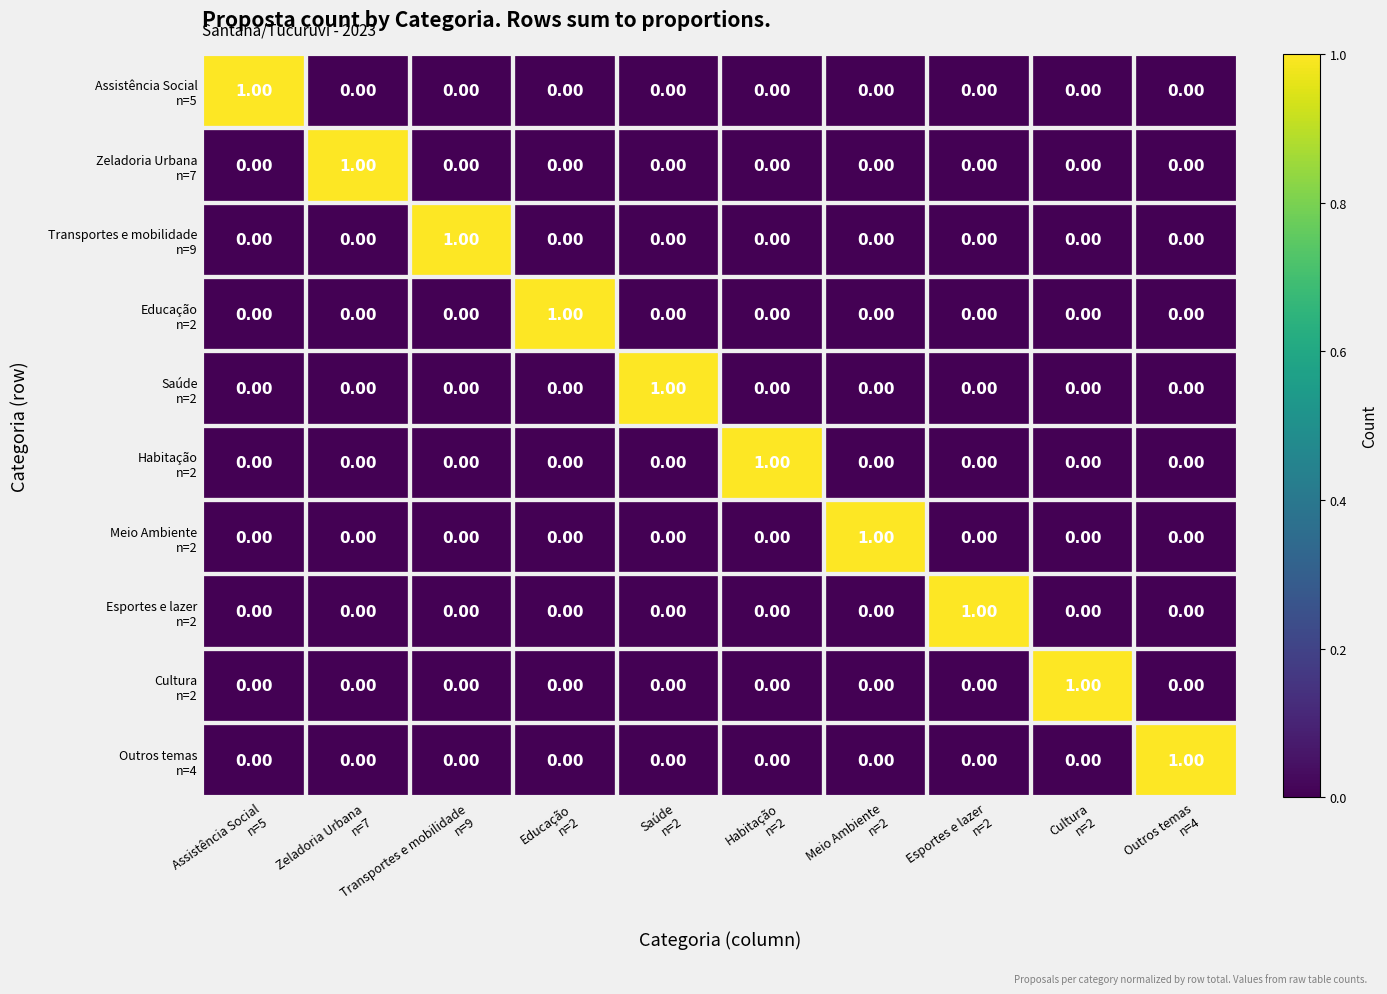

How many data points does each series have?

10